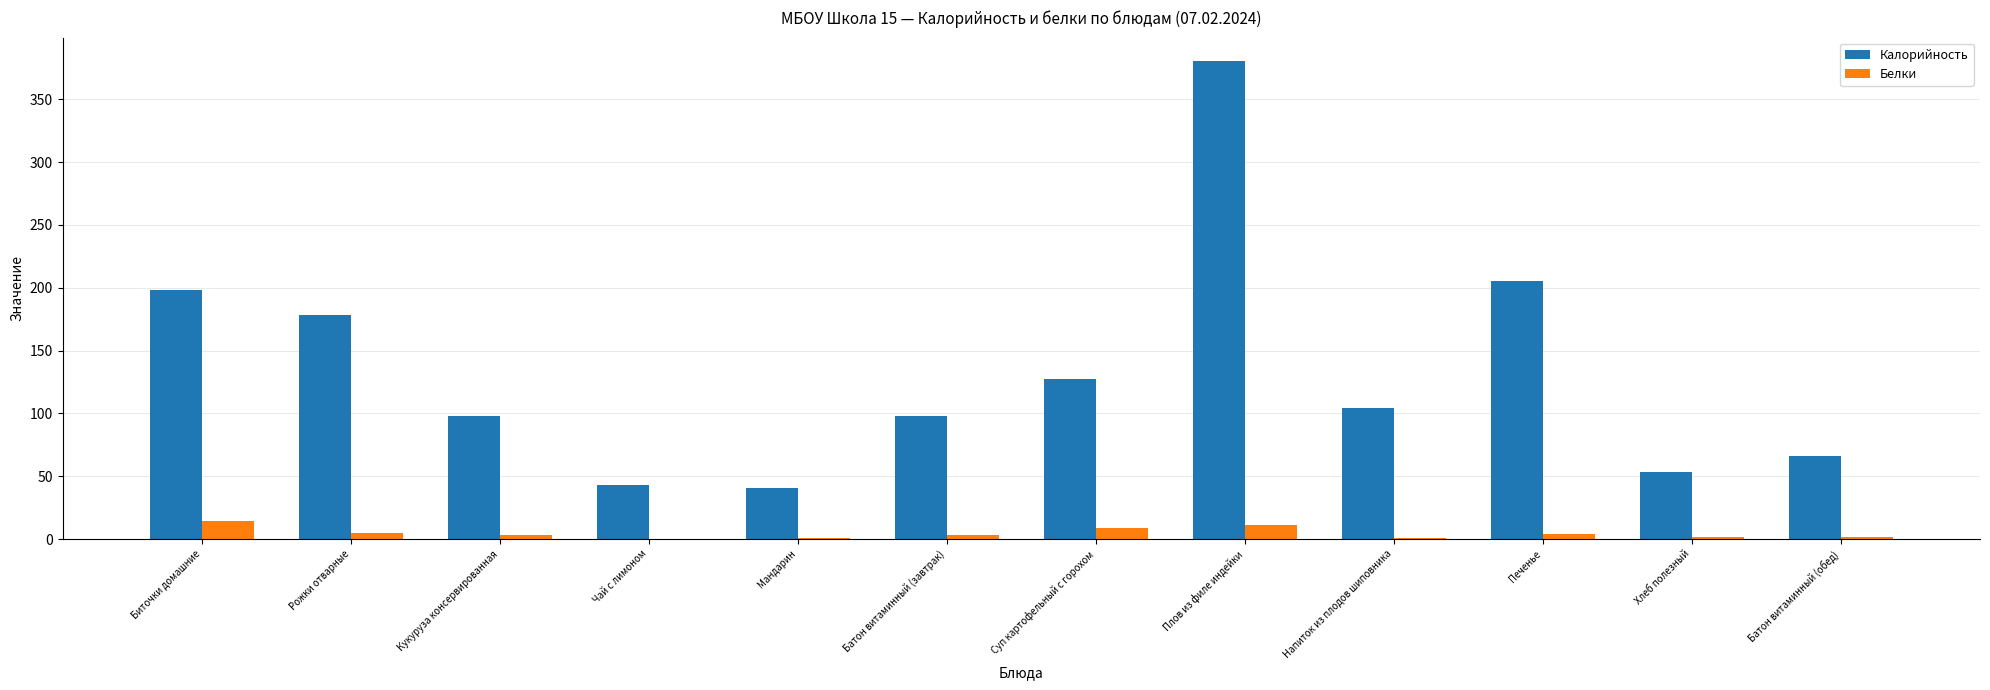

Which label corresponds to the largest value in the chart?

Плов из филе индейки